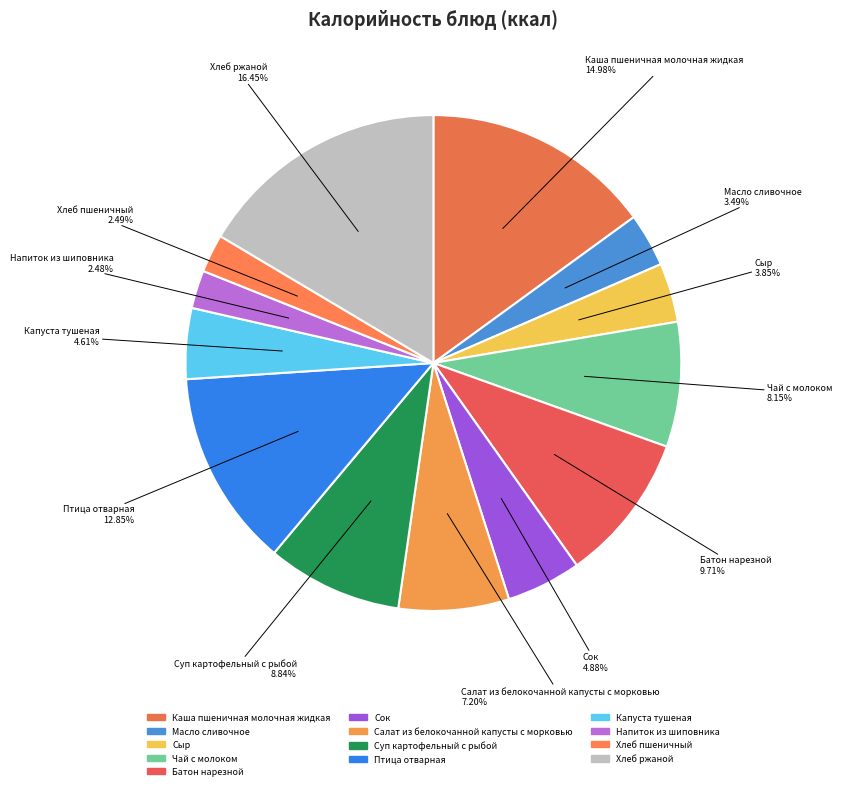

What is the largest slice in the pie chart?

Хлеб ржаной